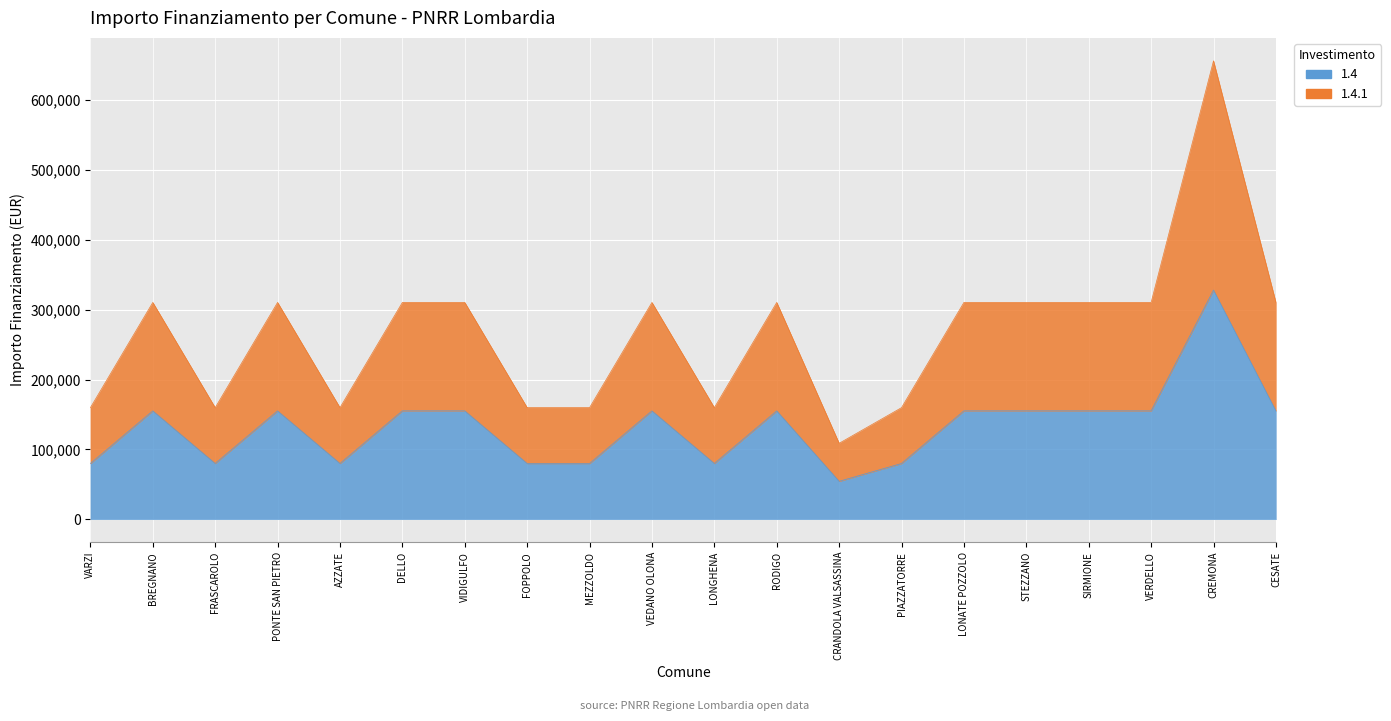

Does the chart display data point markers on the line(s)?

No